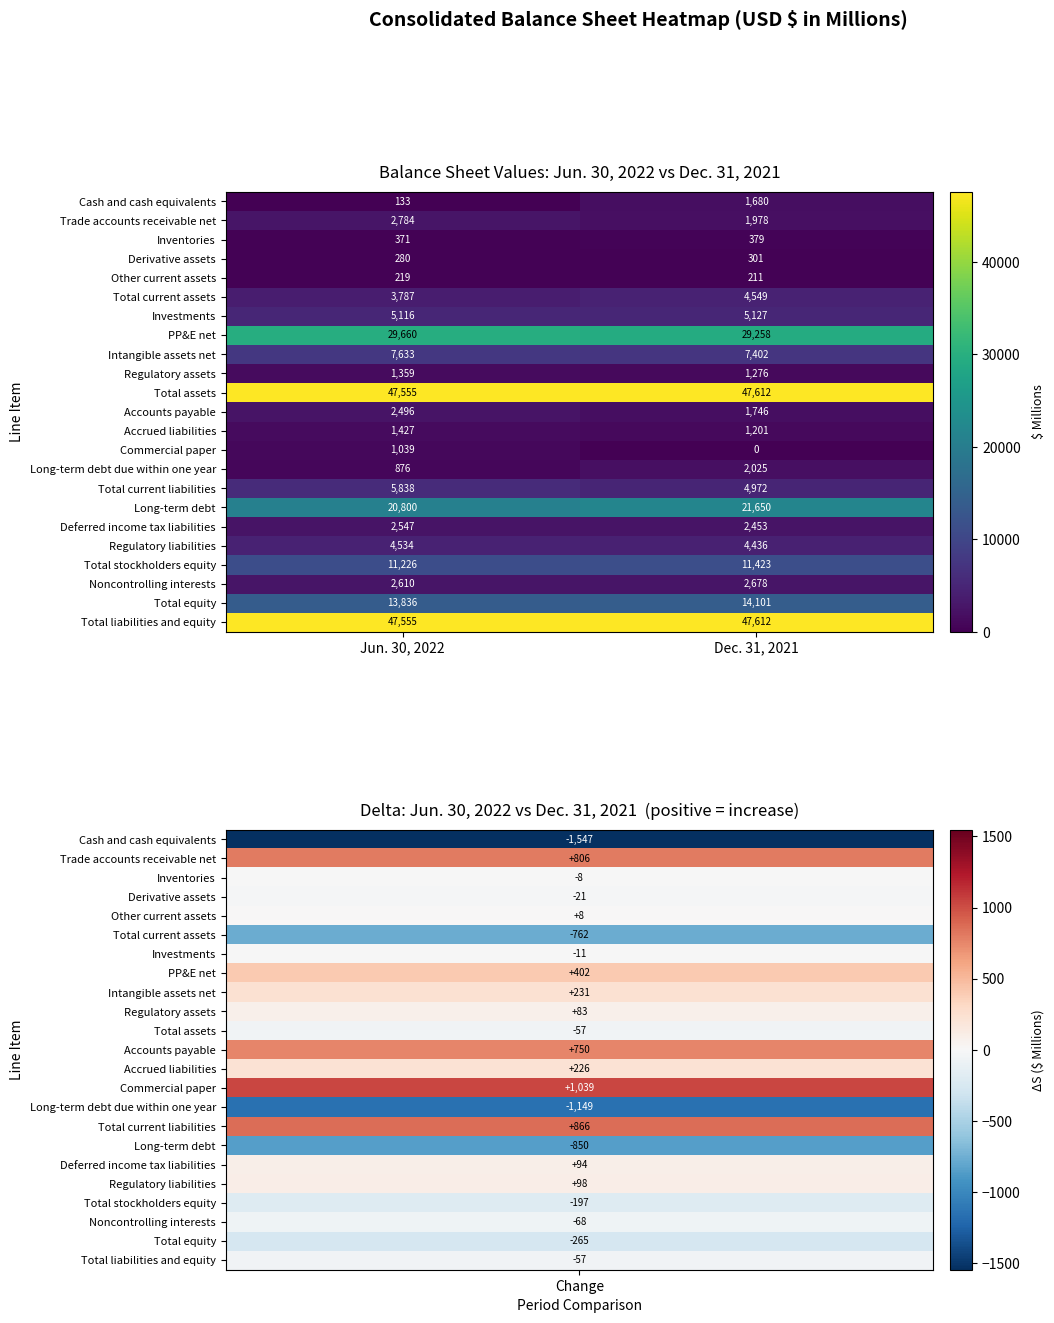

What is the approximate value of Noncontrolling interests at Dec. 31, 2021?

2678